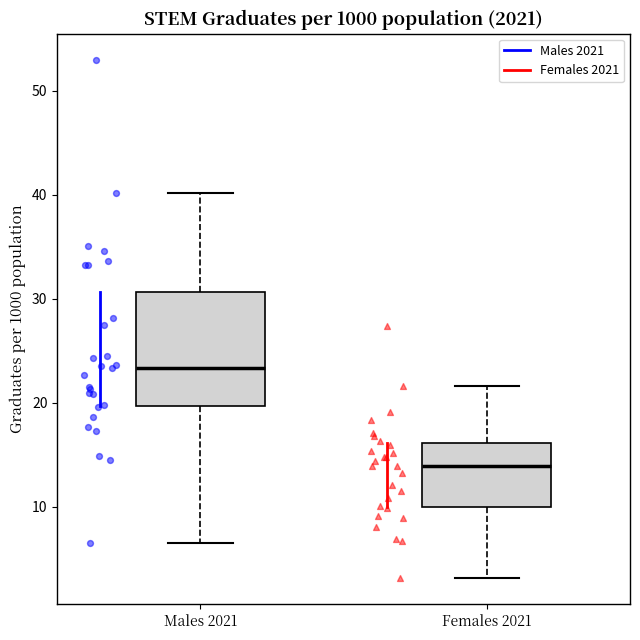

Which box's median line is the highest?

Males 2021